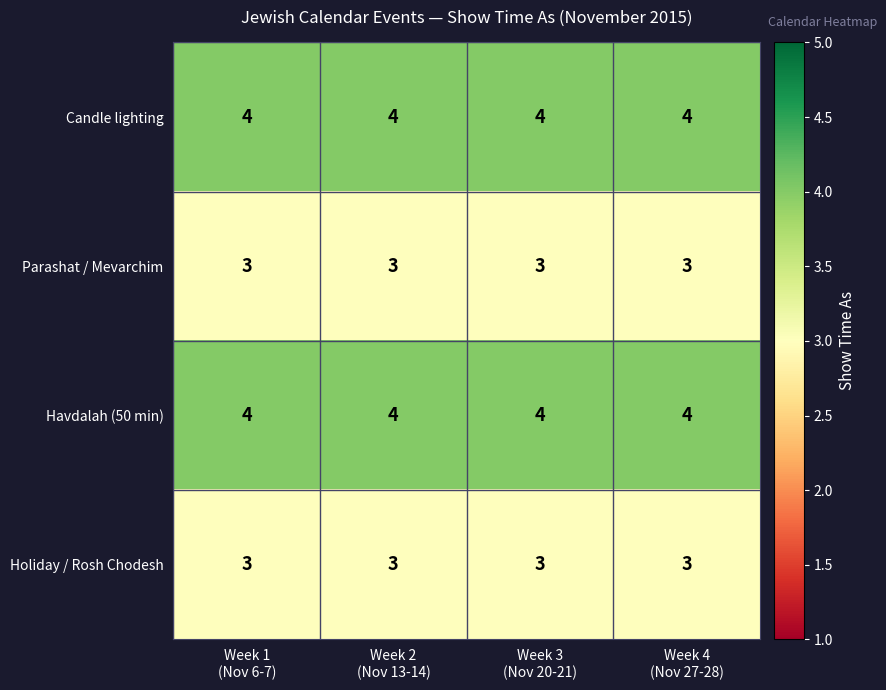

What is the maximum value shown in the chart?

4